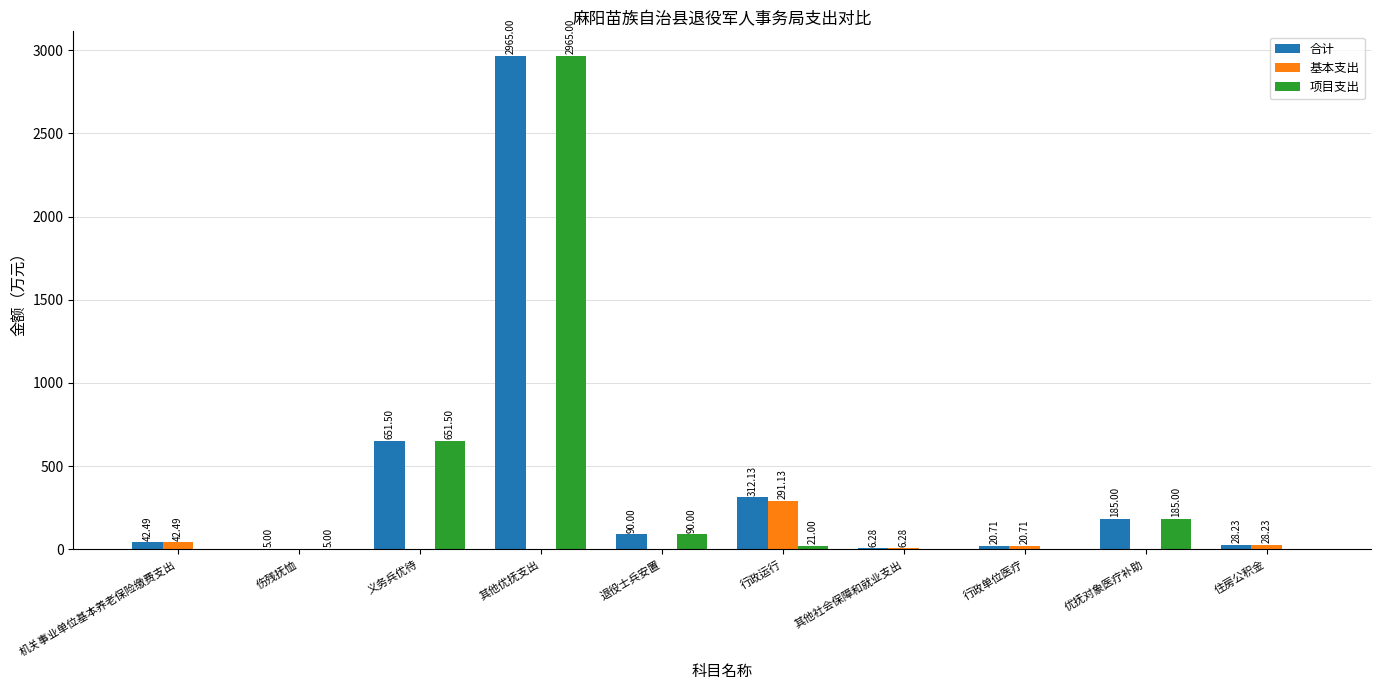

Which series has the widest spread of values?

项目支出